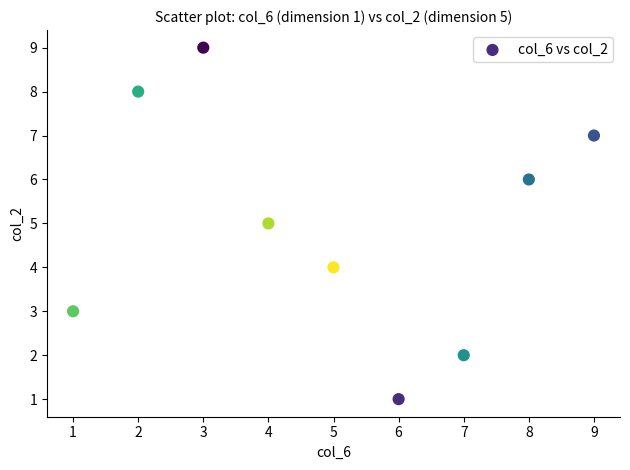

What is the average Y value?

5